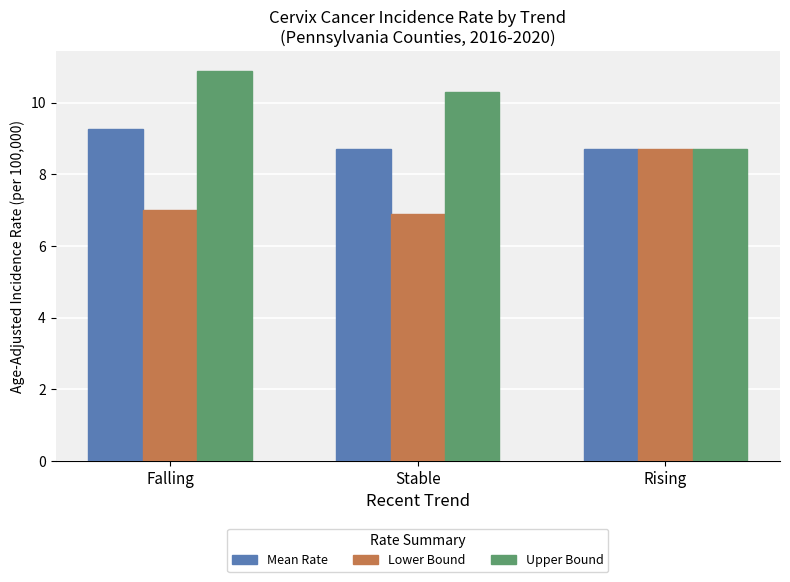

List the series in order of their overall mean, lowest first.

Lower Bound, Mean Rate, Upper Bound